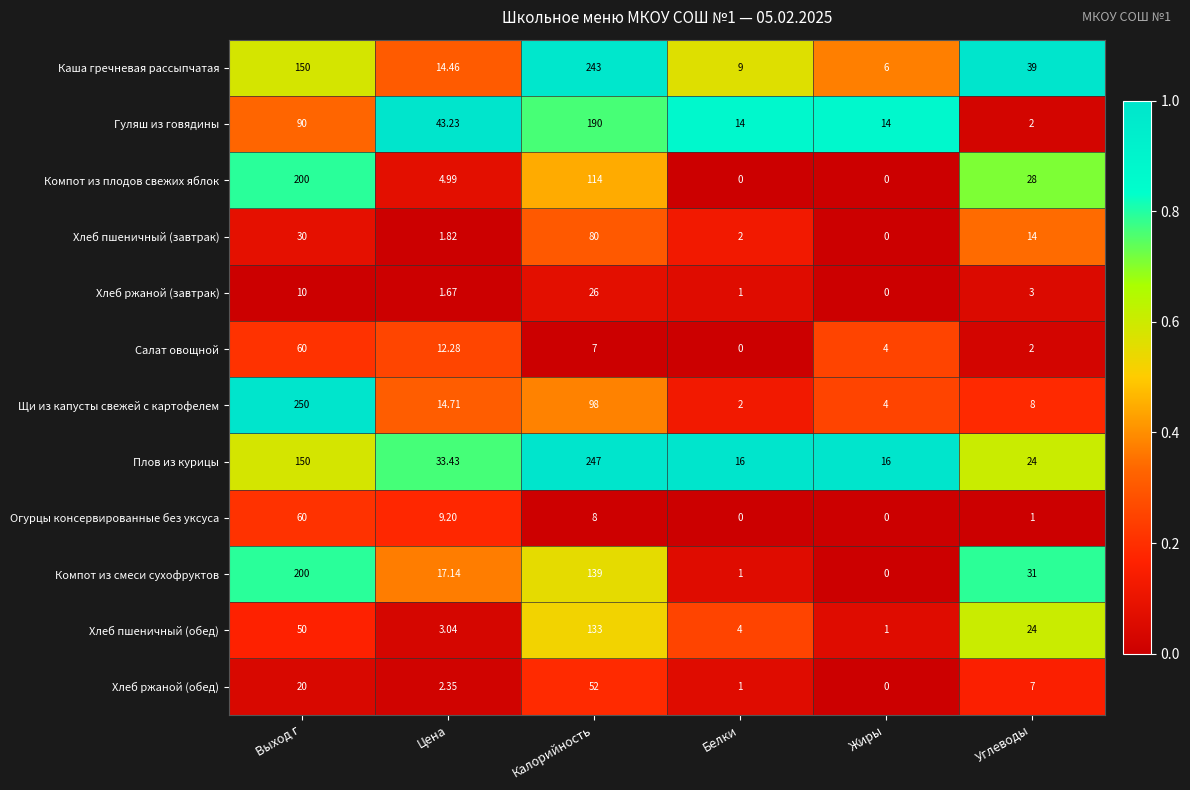

How many categories are shown in the chart?

6